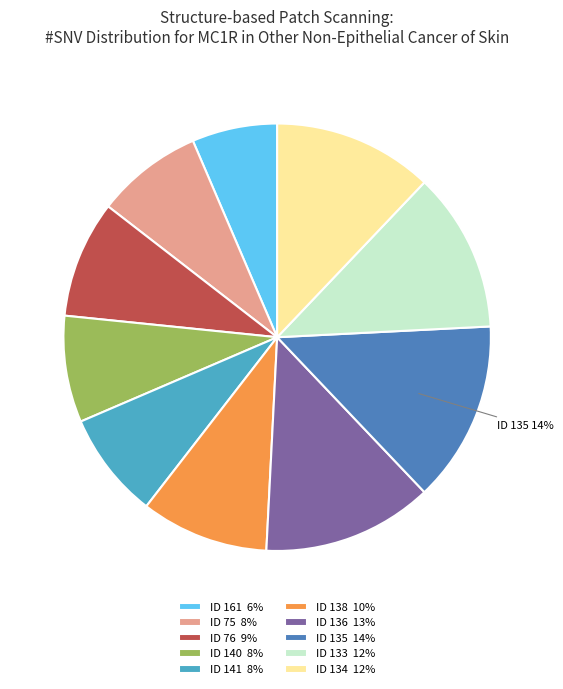

Is it true that ID 140 8% is 8% of the pie?

True